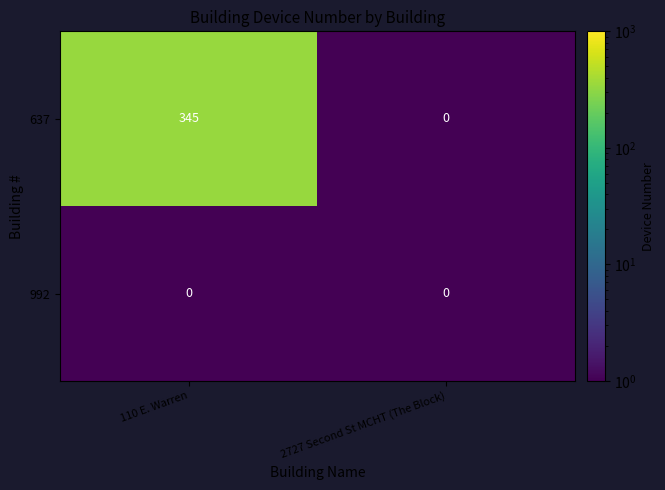

At which category is the sum across all series the highest?

110 E. Warren